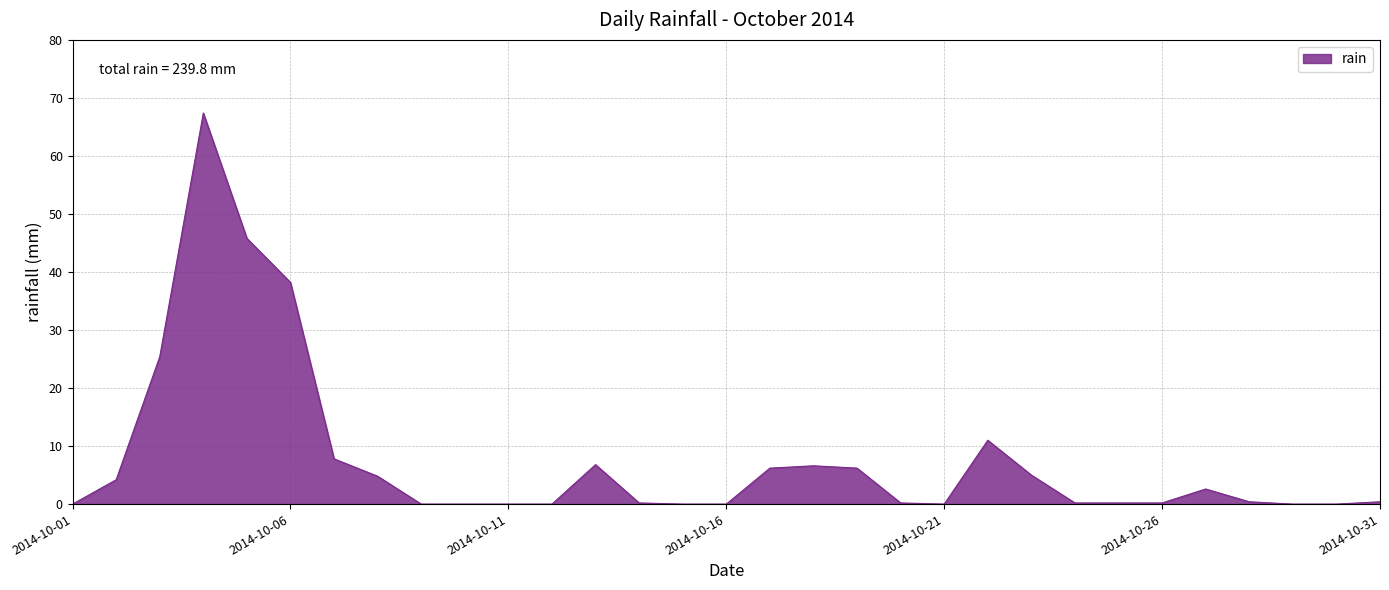

What is the greatest value displayed?

67.4